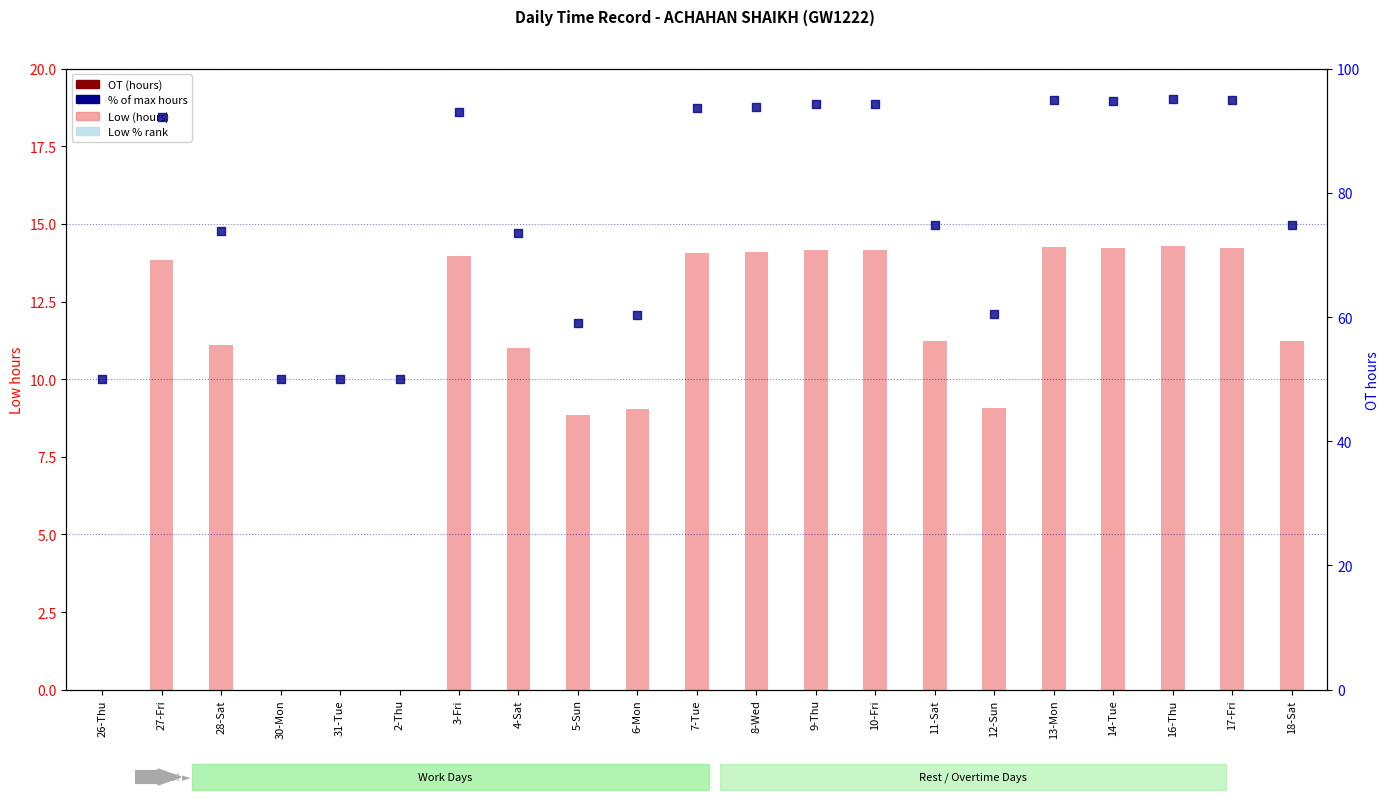

What are all the series names shown in the legend?

Low (hours), OT (hours), % of max hours